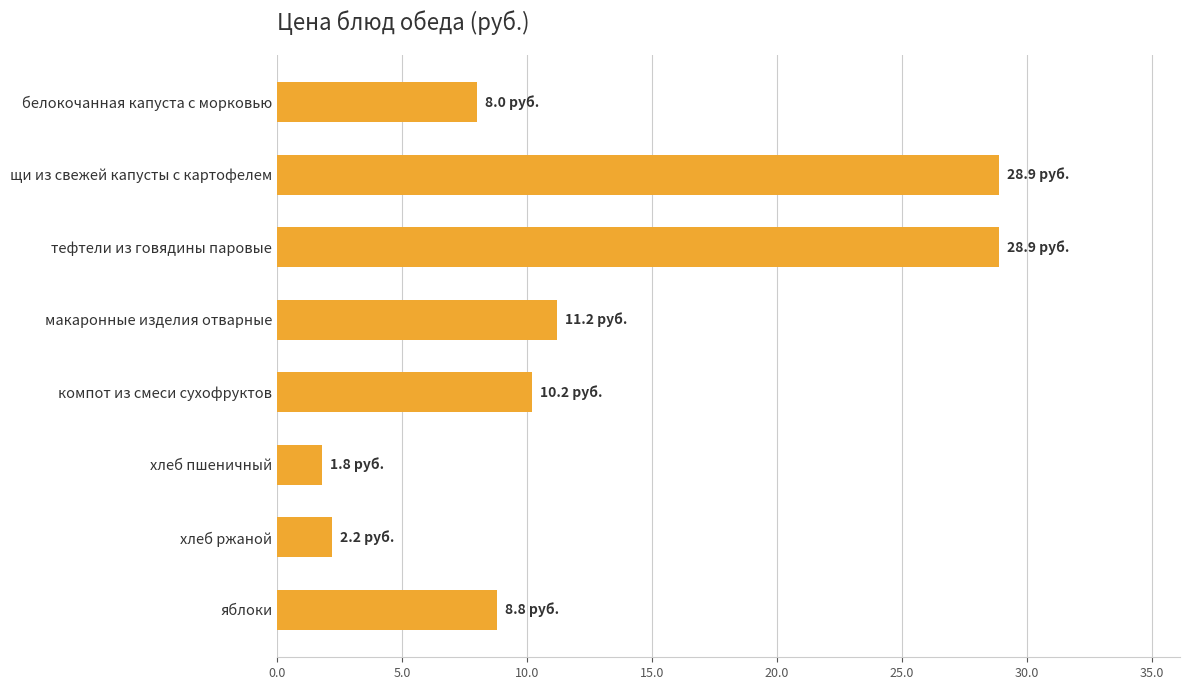

How many values are below 10?

4